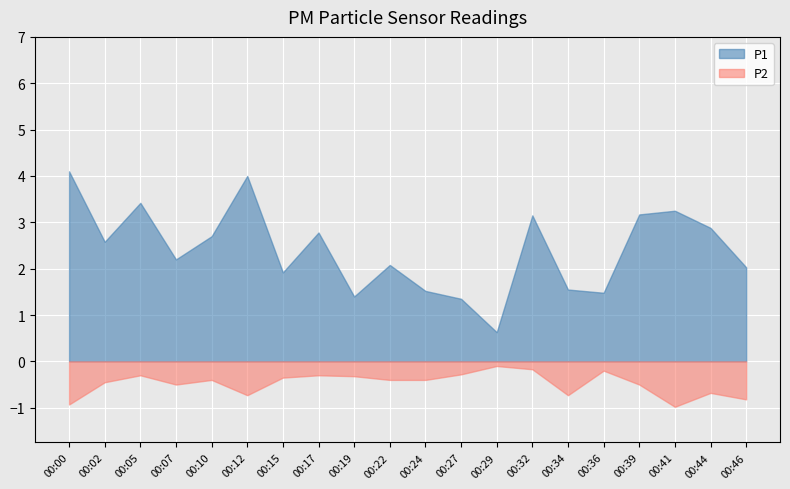

Rank the categories by P1 value from lowest to highest.

00:29, 00:27, 00:19, 00:36, 00:24, 00:34, 00:15, 00:46, 00:22, 00:07, 00:02, 00:10, 00:17, 00:44, 00:32, 00:39, 00:41, 00:05, 00:12, 00:00